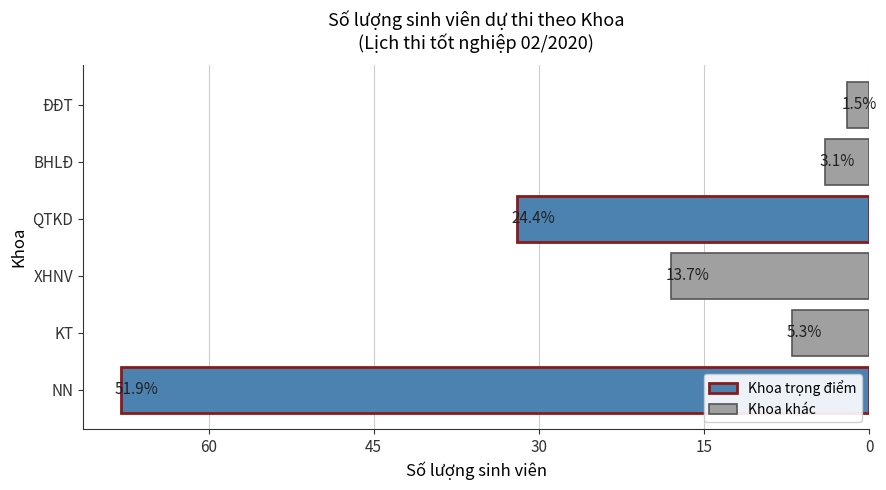

How many bars are there in total?

6